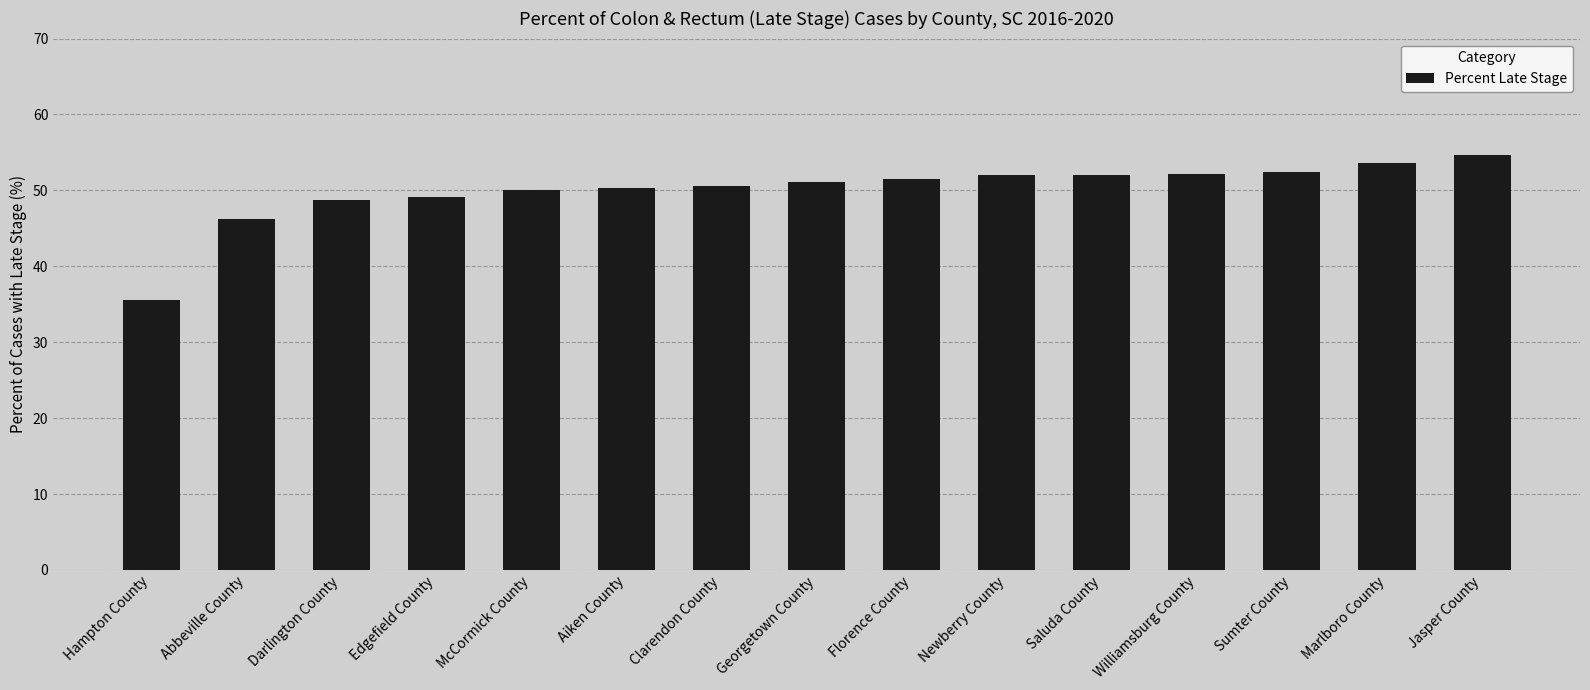

What is the approximate value at Edgefield County?

49.1